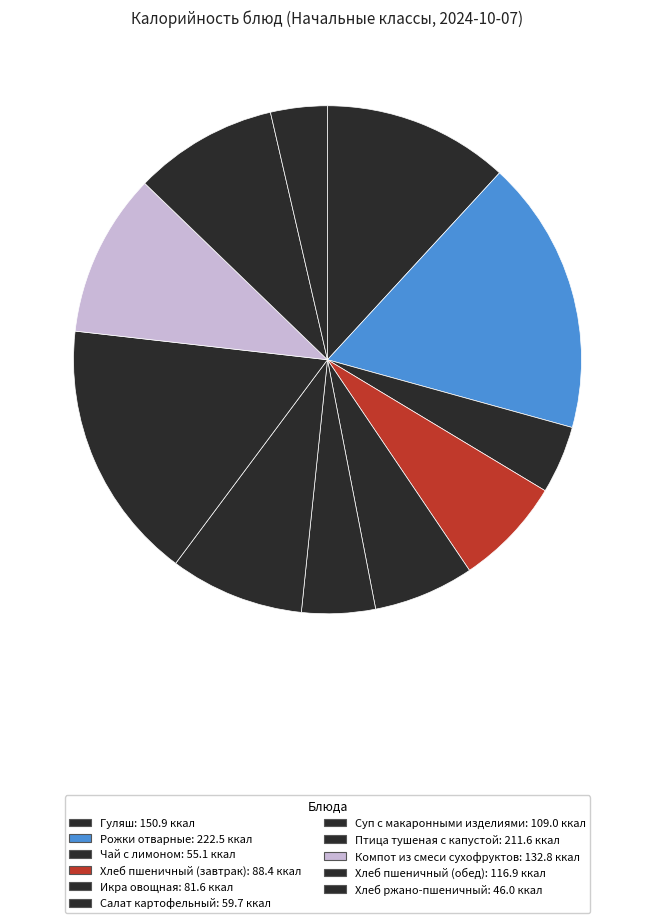

What is the largest slice in the pie chart?

Рожки отварные